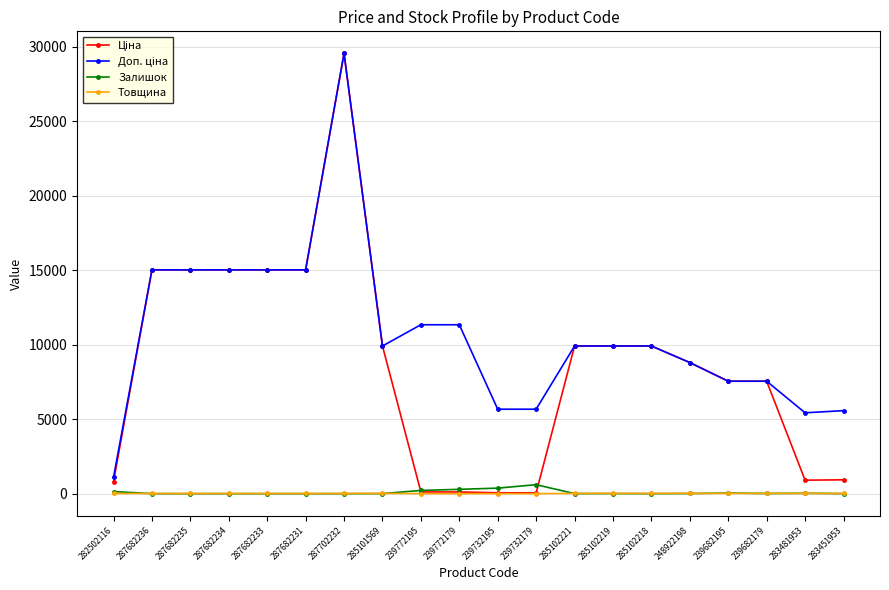

How many distinct data groups are displayed?

4